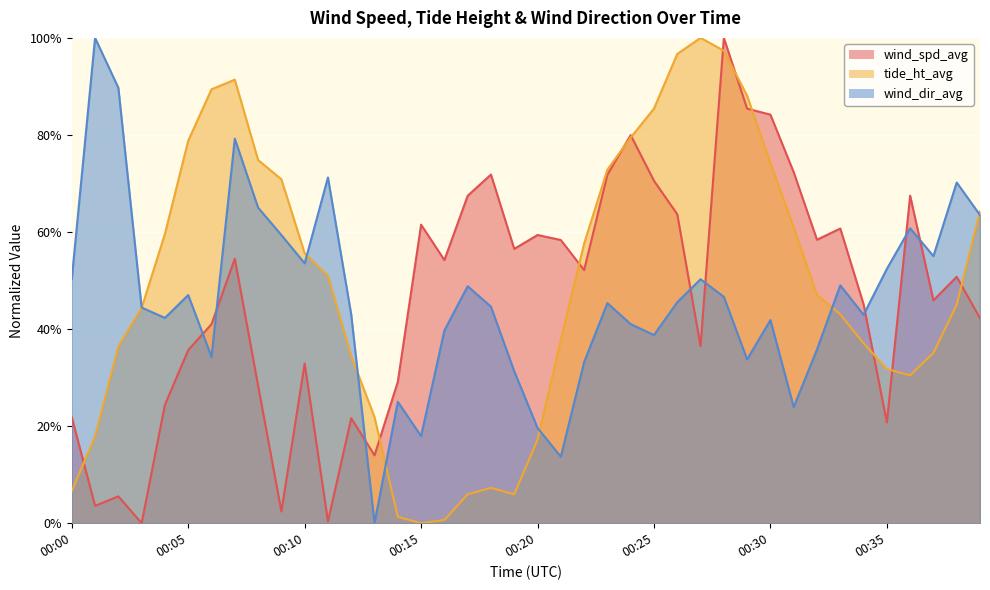

Is it true that wind_spd_avg equals 0.3 at 00:36?

False